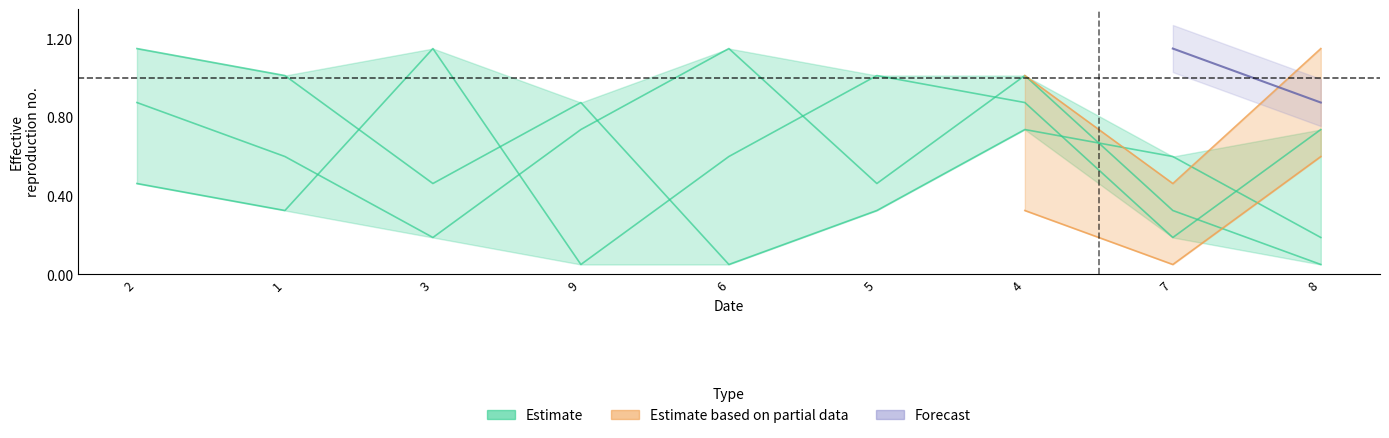

How many data points does each series have?

9